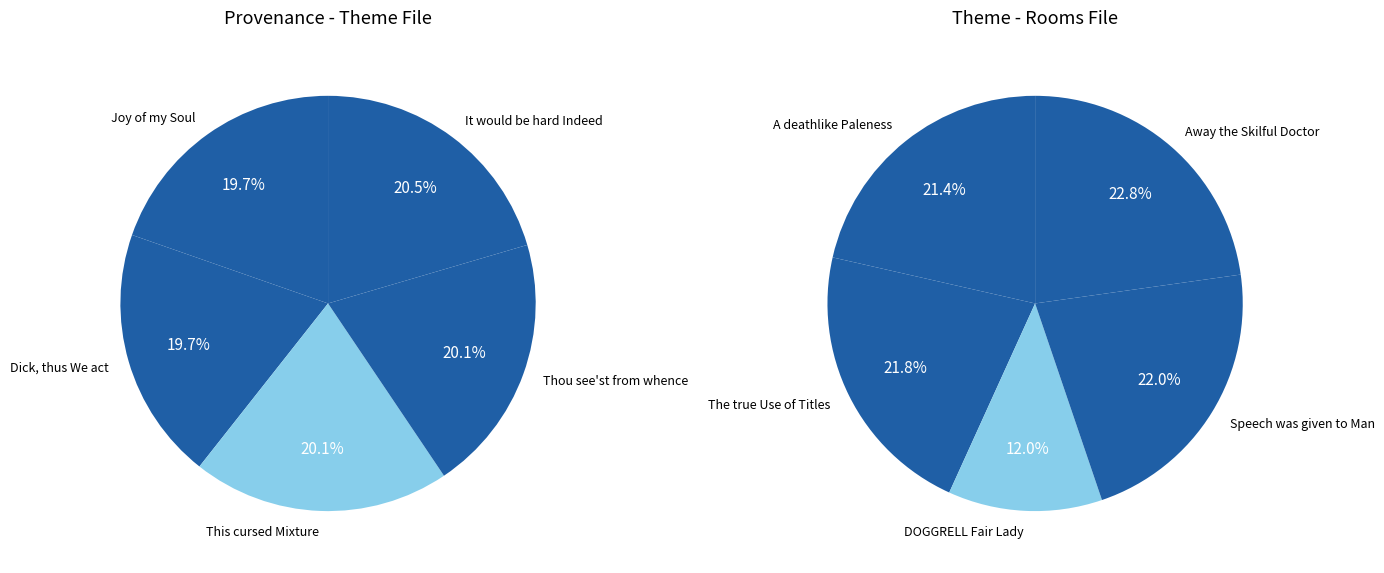

Count the number of slices in the pie.

10